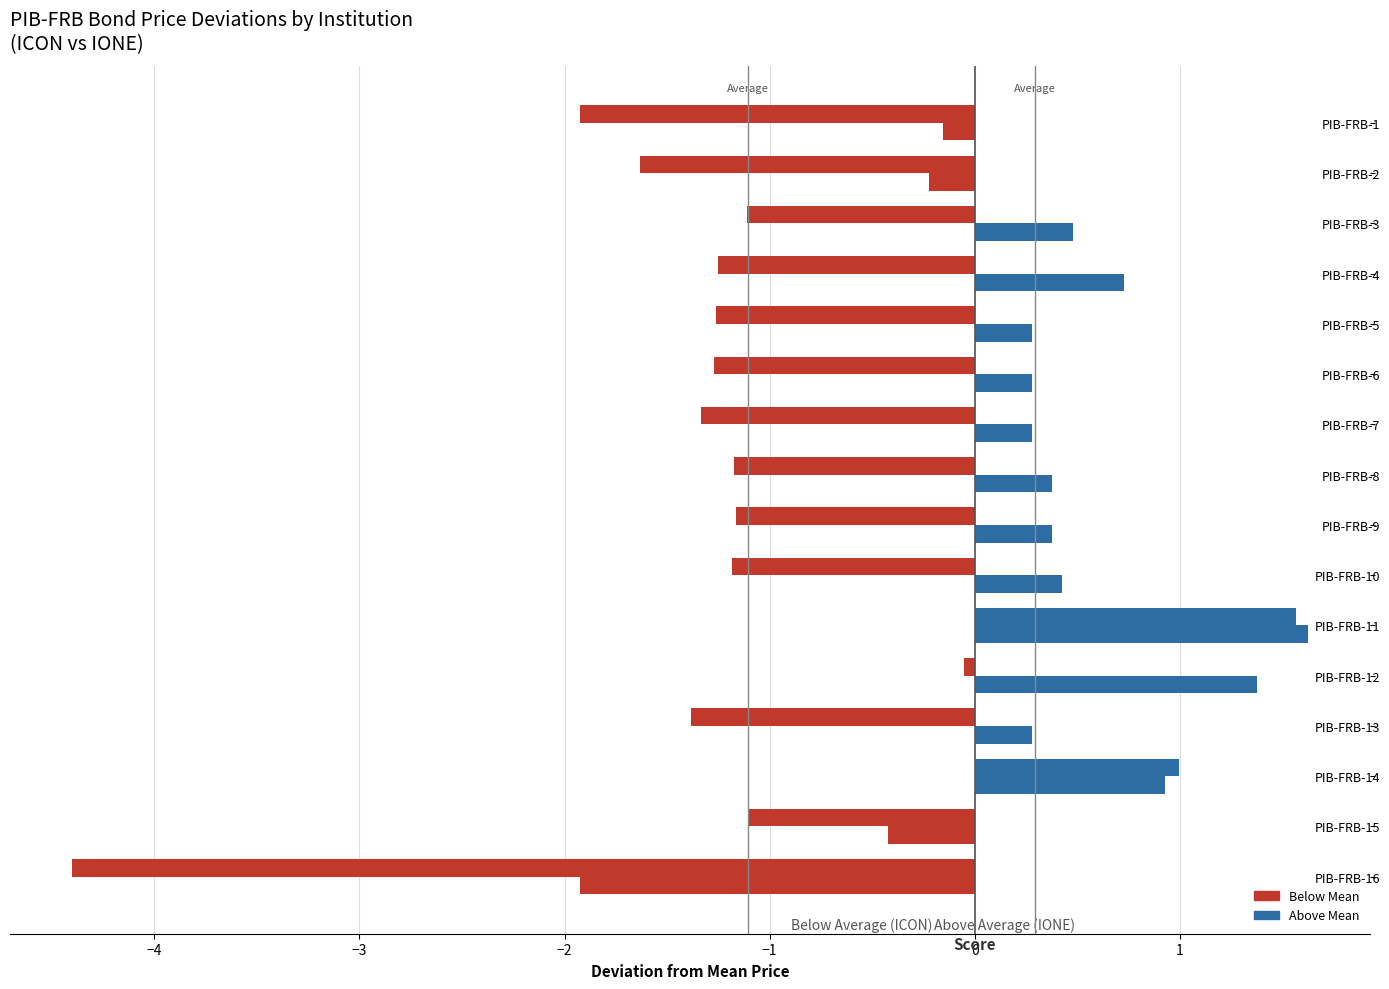

What is the value of the ICON bar at the 3rd from the left?

-1.1